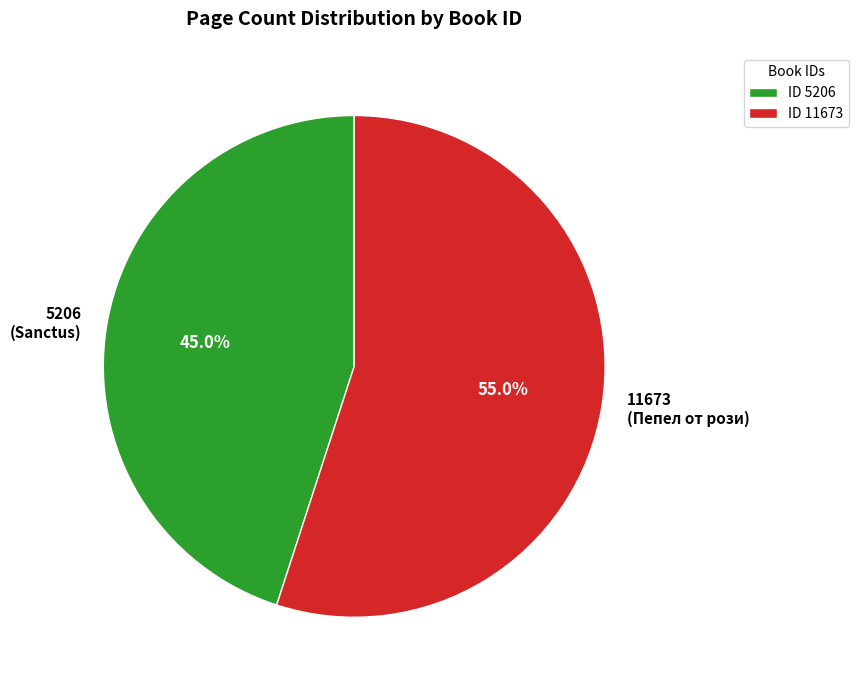

What percentage is the 5206 slice, to the nearest percent?

45%